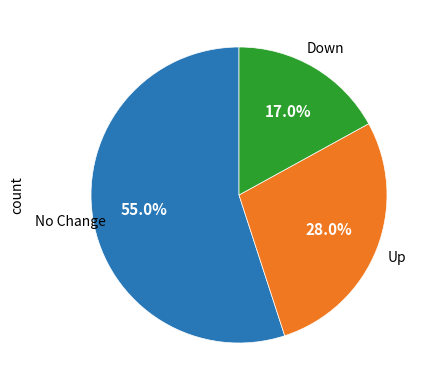

Is there a majority slice in this chart?

Yes